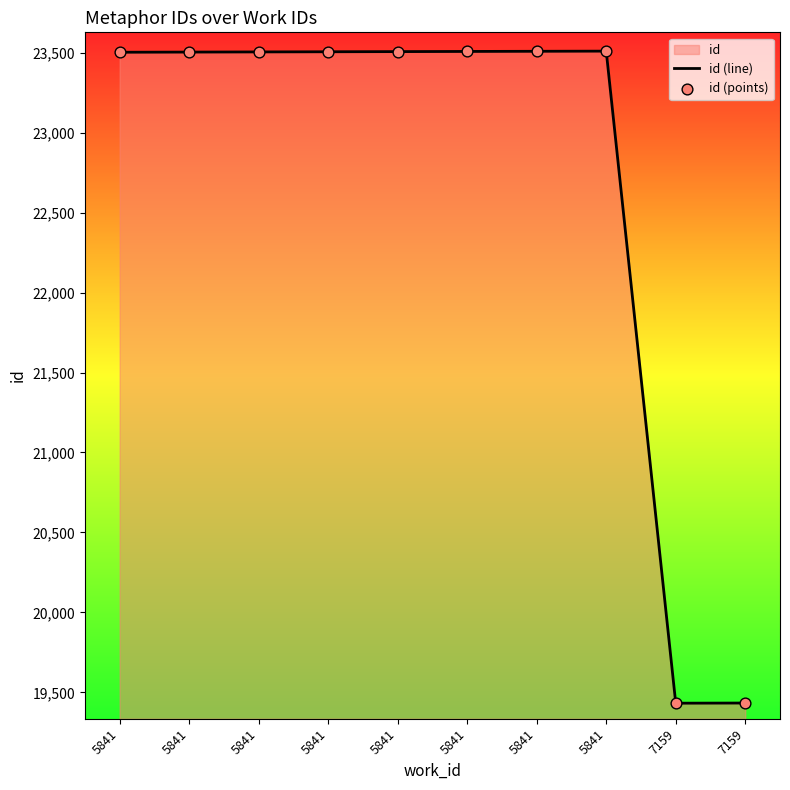

How many lines are shown in the chart?

1